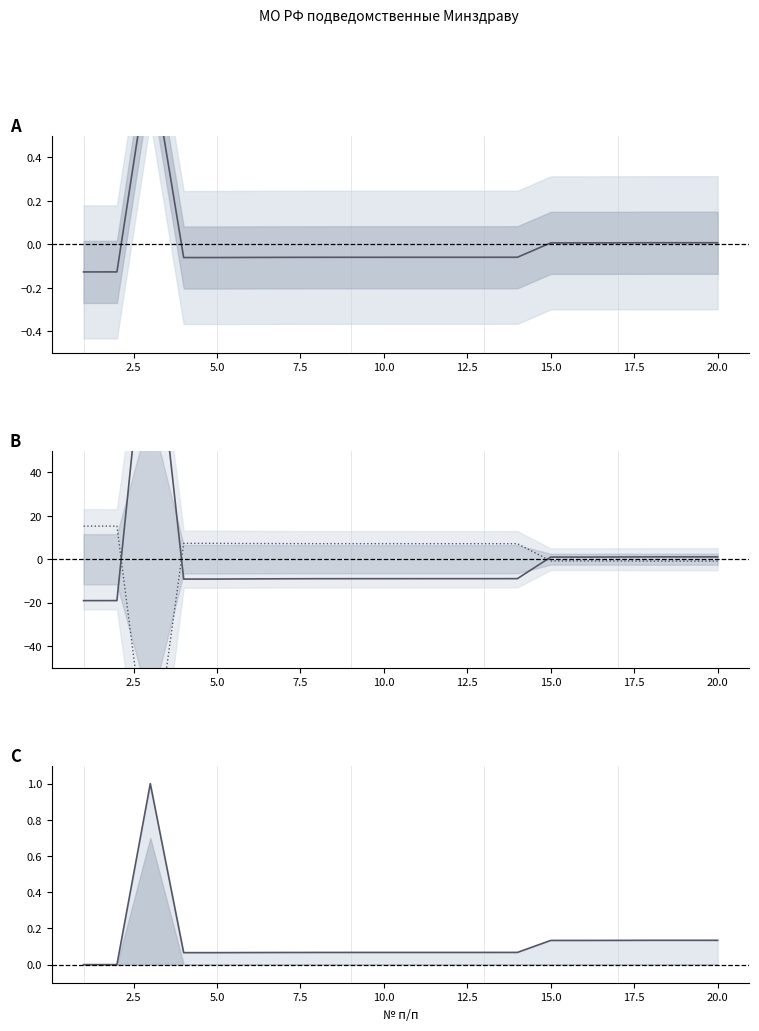

Where does the Код территории (отклонение) series first go above -8?

5.0